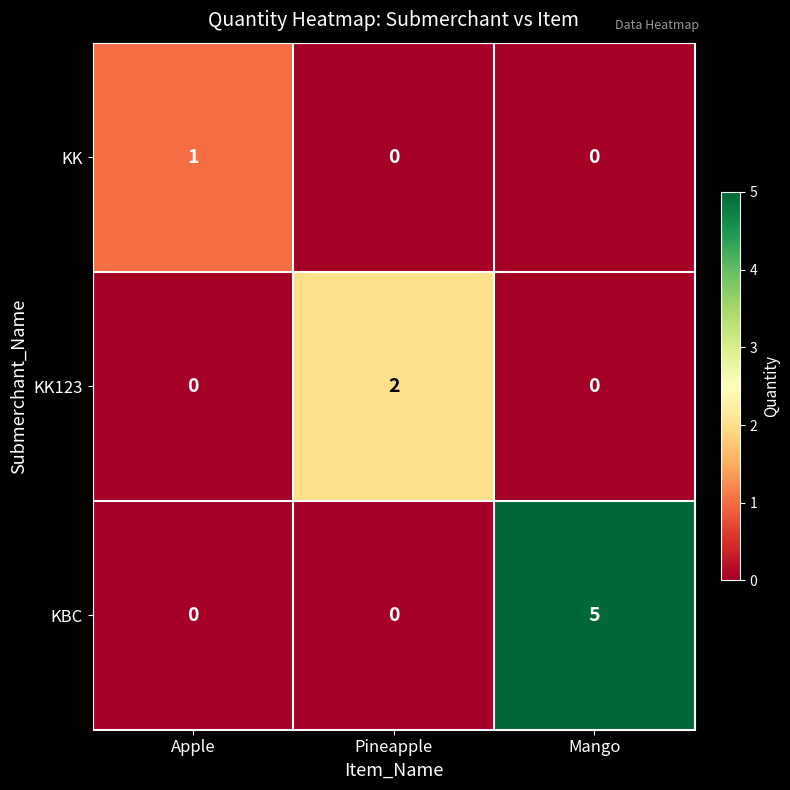

Rank the series by their average value, from highest to lowest.

KBC, KK123, KK